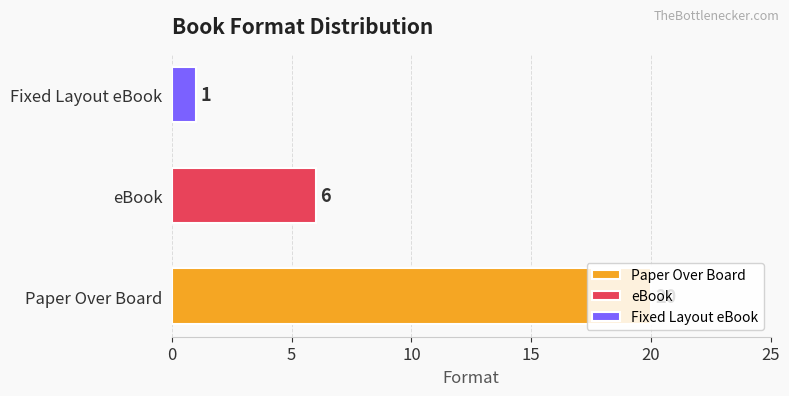

What is the sum of all values?

27